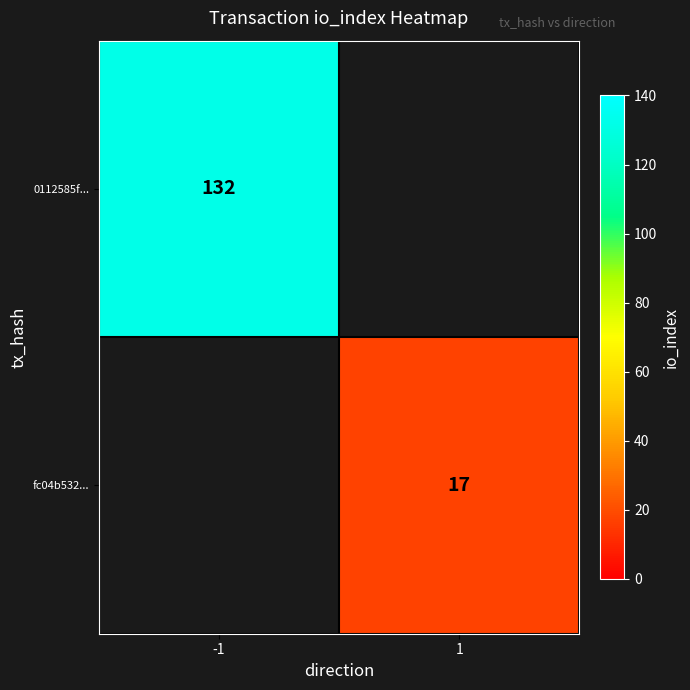

The value of fc04b532... at 1 is 17. True or false?

True